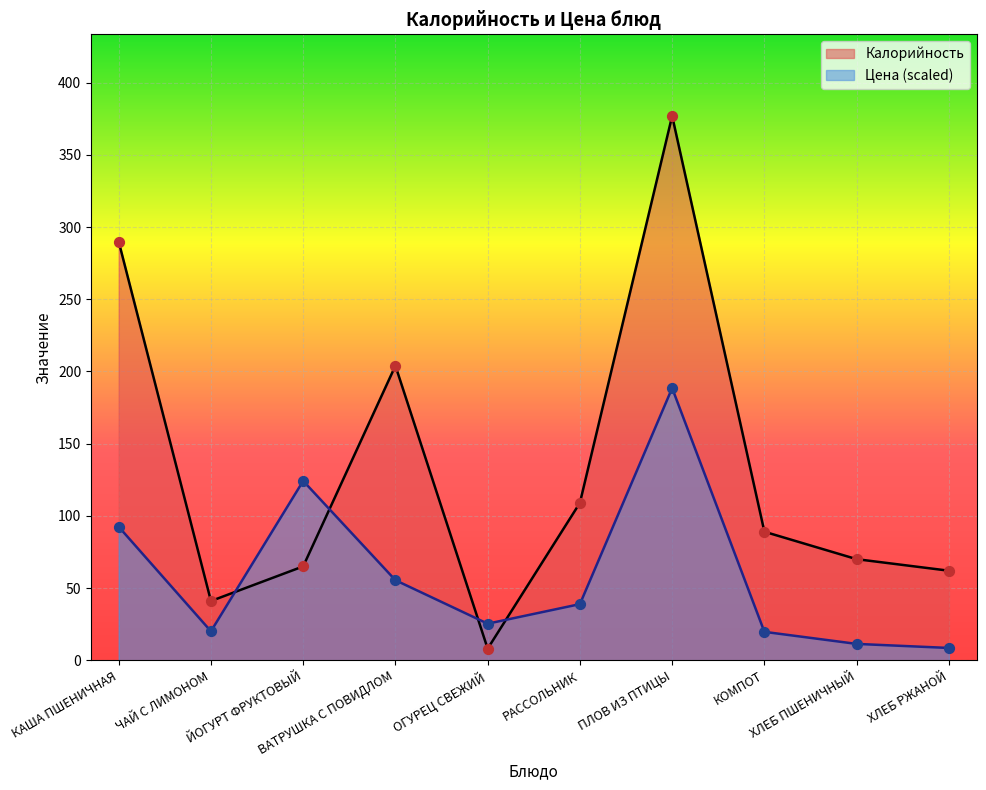

Which series reaches the minimum Y coordinate?

Калорийность